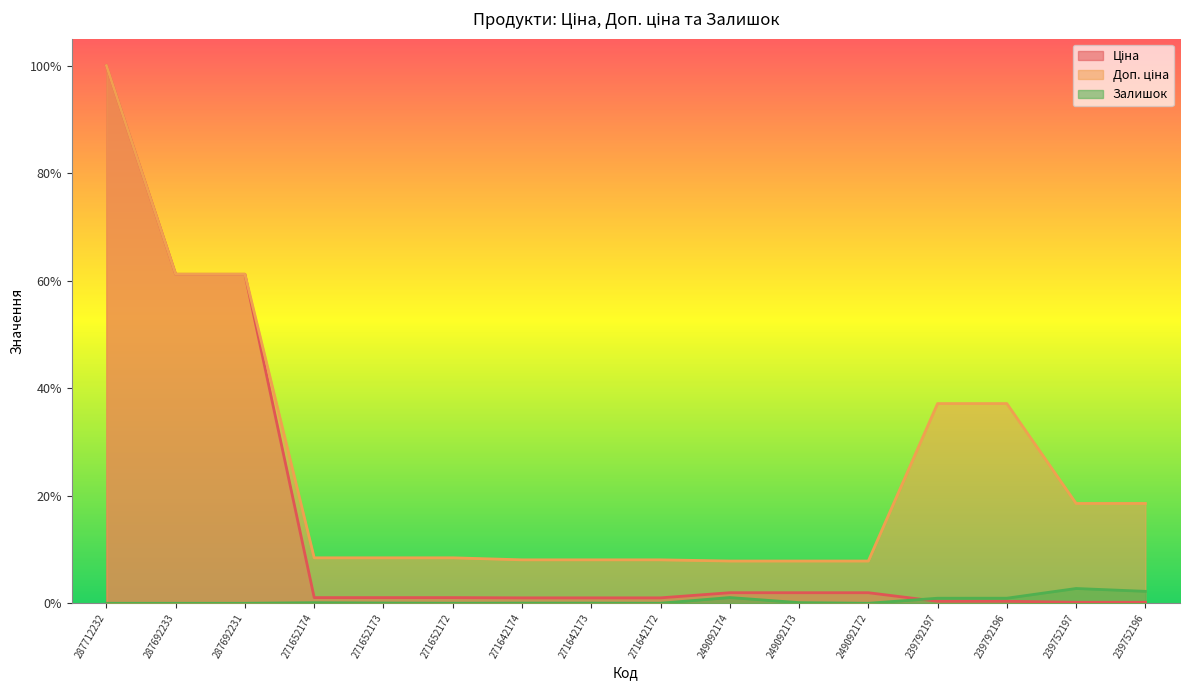

Does the chart display data point markers on the line(s)?

No